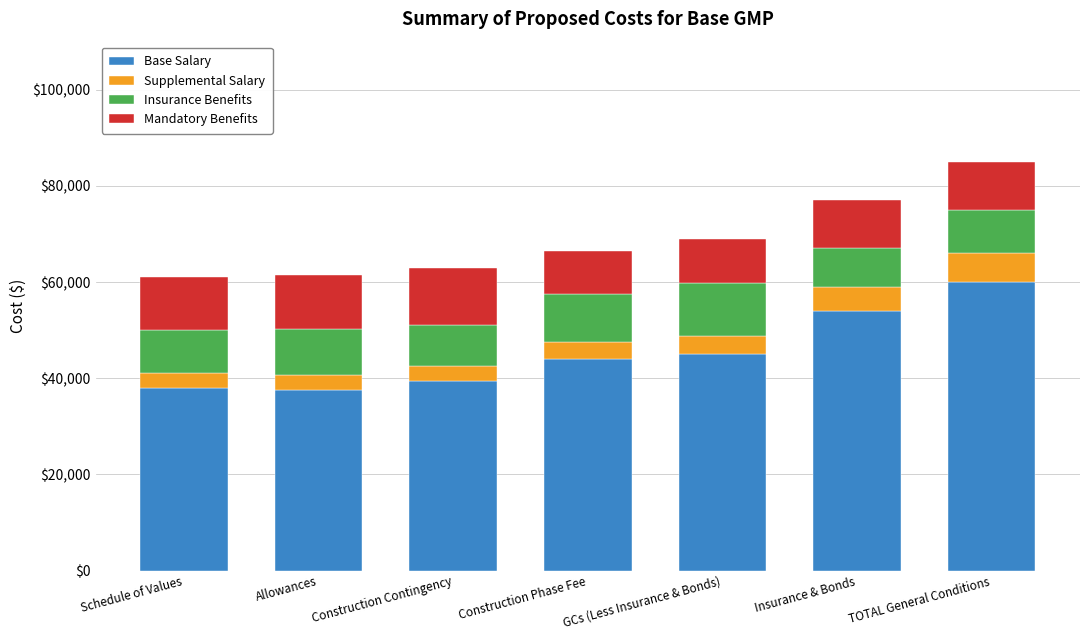

What is the minimum value for Base Salary?

37500